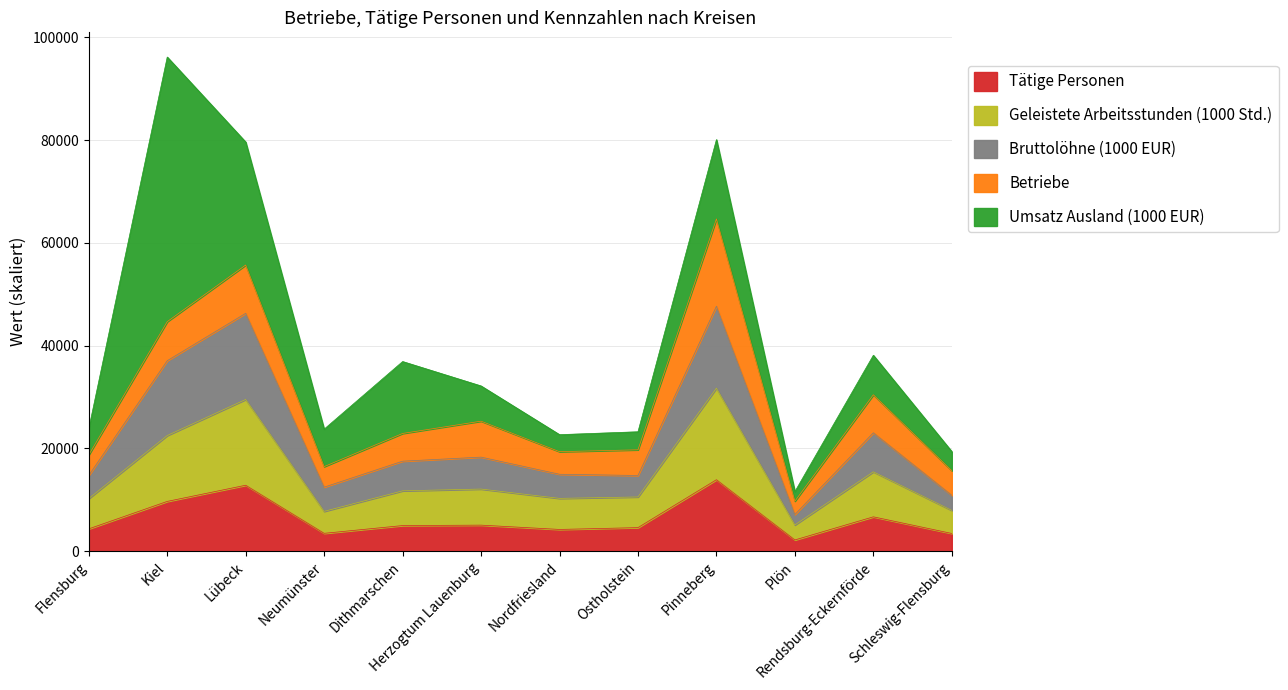

What value does the Tätige Personen series have at Ostholstein?

4593.0